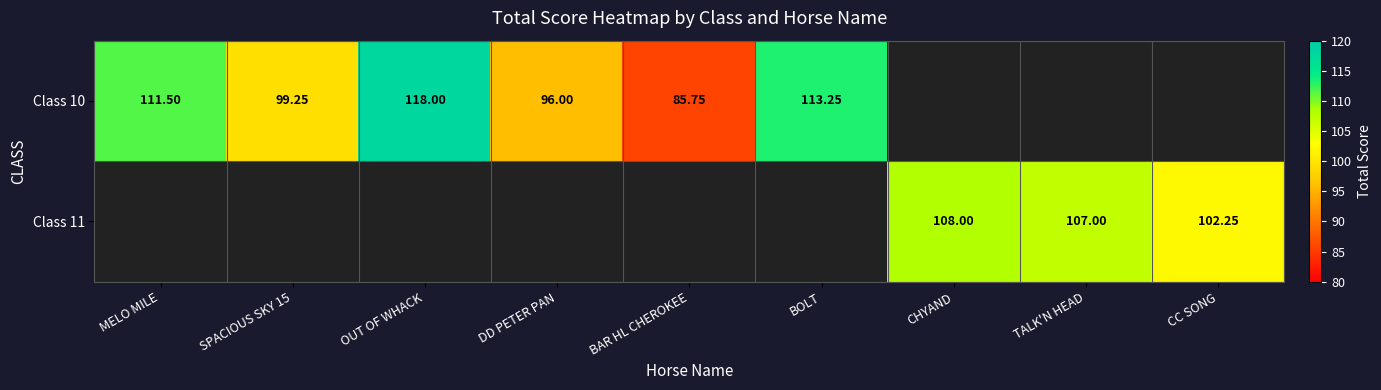

The Class 10 series shows 49.1 at DD PETER PAN. True or false?

False